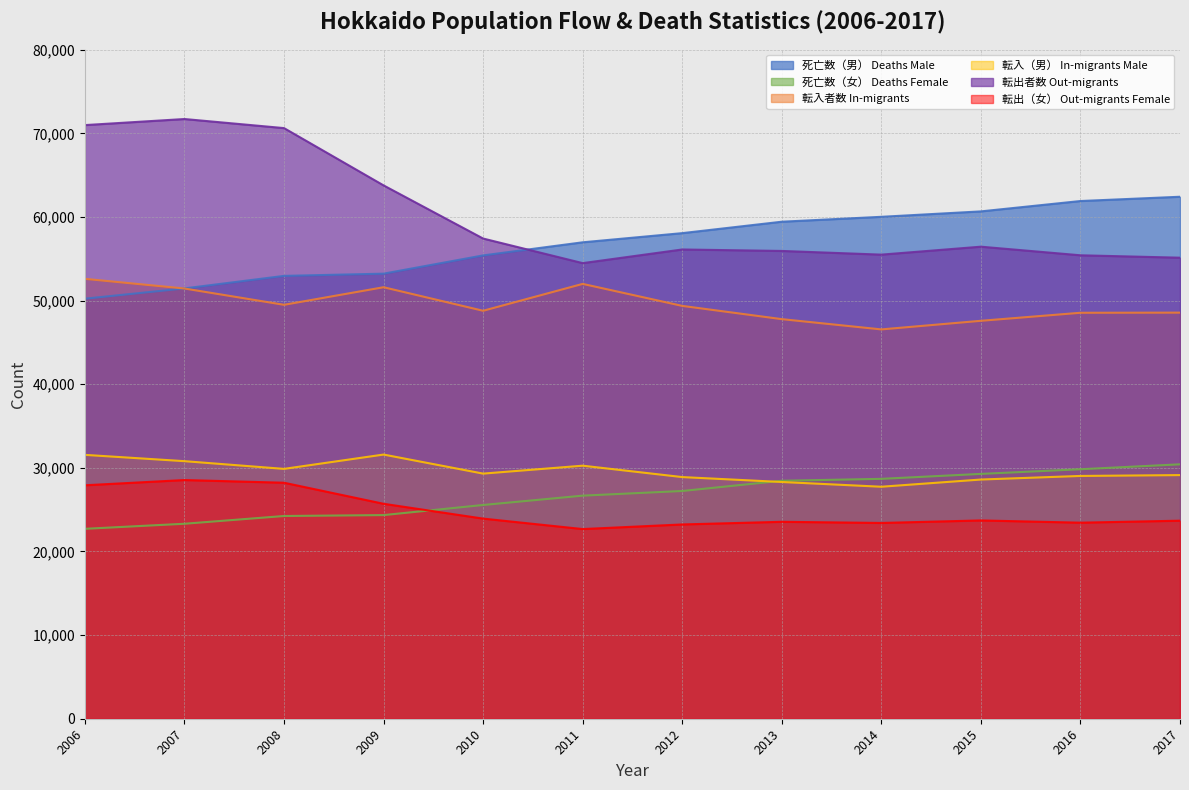

Which series has the largest total across all categories?

転出者数 Out-migrants